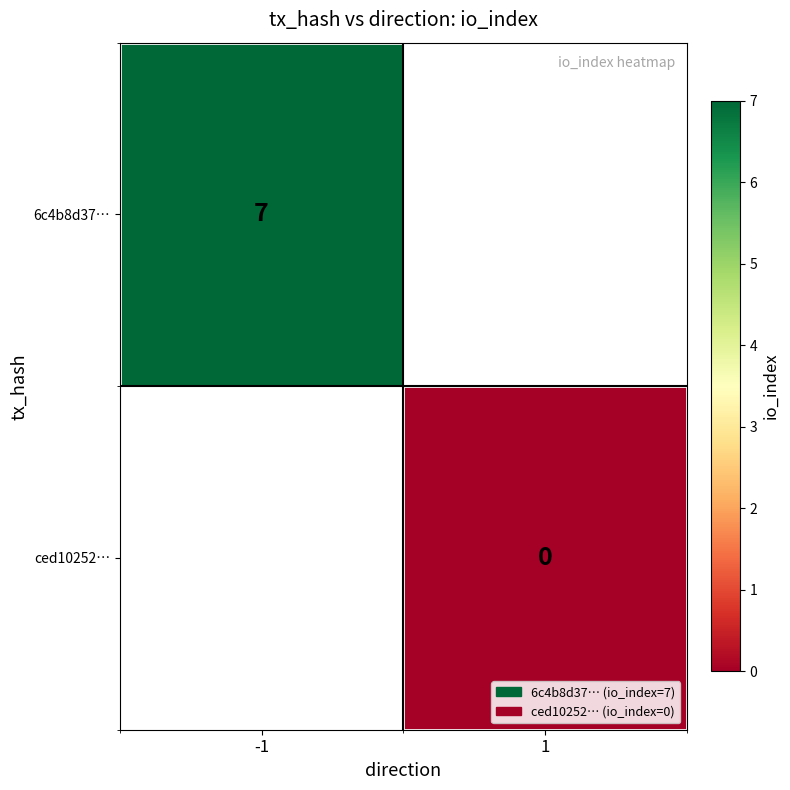

Is the value of 6c4b8d37… at -1 greater than the value of ced10252… at 1?

Yes